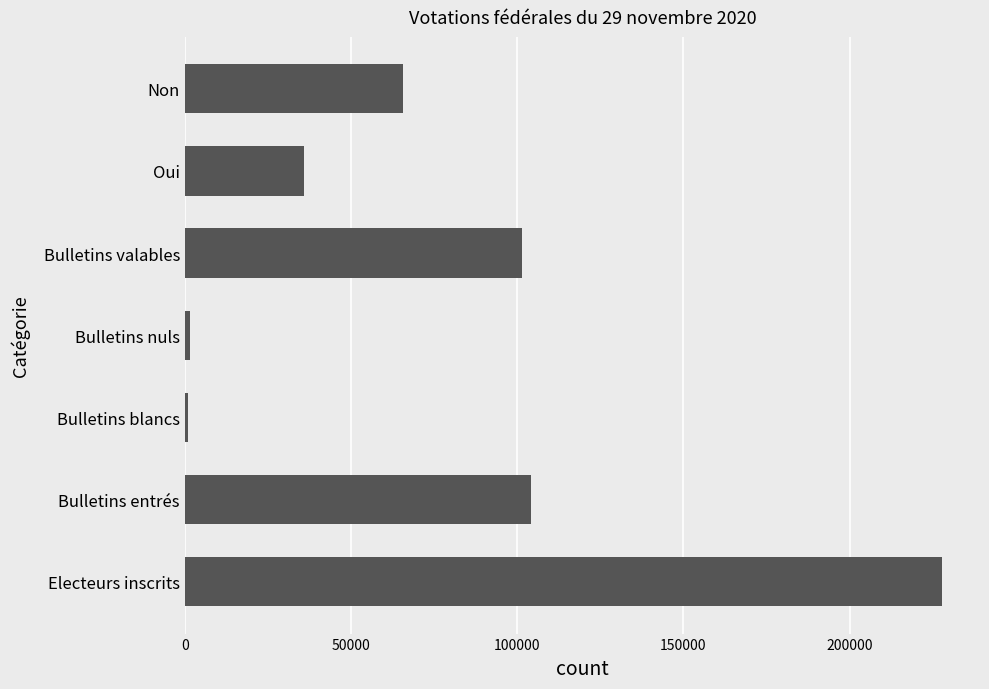

The chart shows a value of 35902 at Oui. True or false?

True